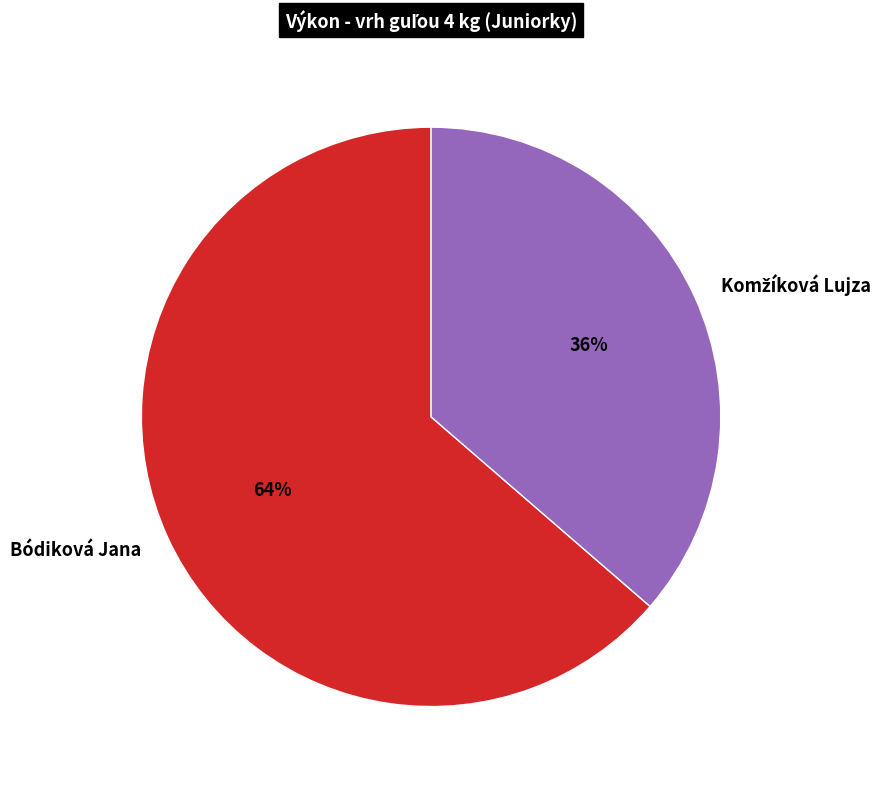

True or false: Bódiková Jana accounts for 64% of the total.

True